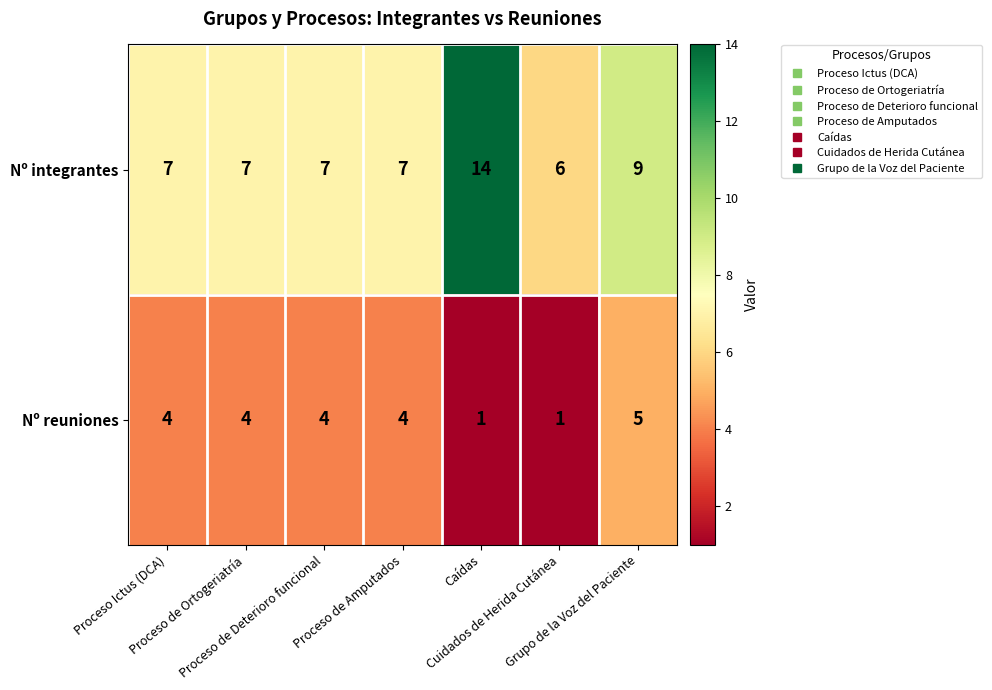

What is the average value of the Nº integrantes series?

8